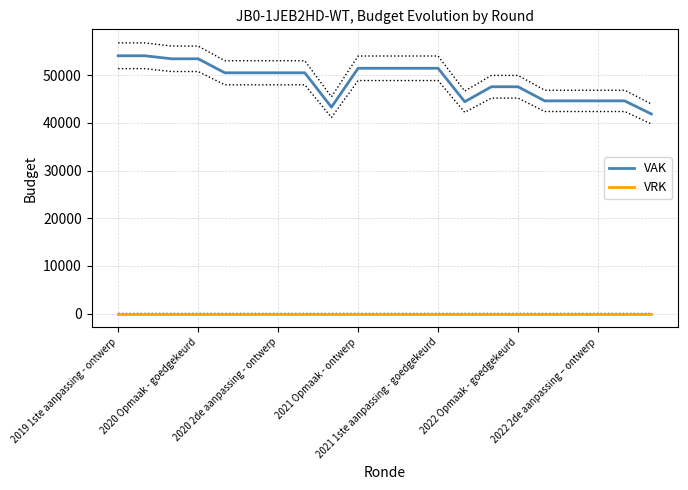

True or false: VAK and VRK cross at least once.

False